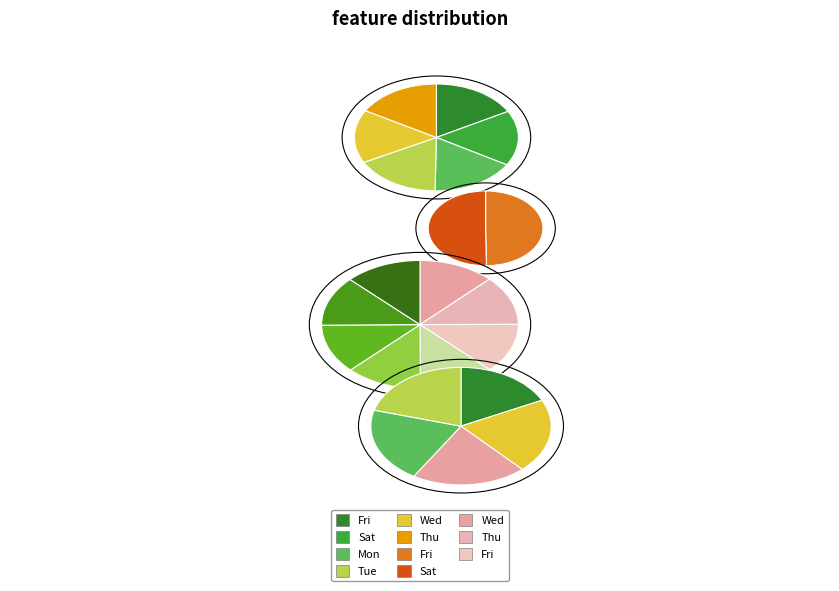

What is the ratio of the value at Wed_1 to the value at Thu_1?

1.0